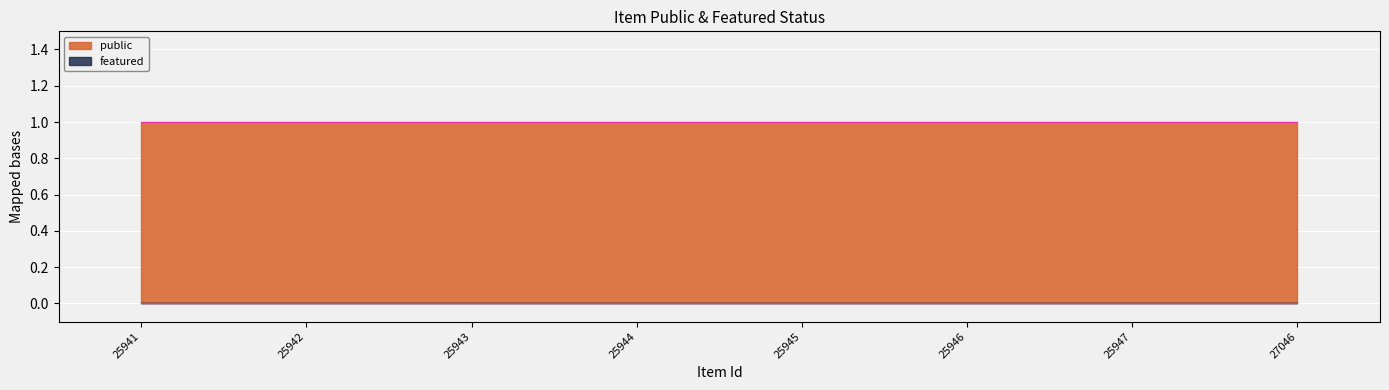

Reading left to right, transcribe all the data shown in this chart.

public: 25941=1	25942=1	25943=1	25944=1	25945=1	25946=1	25947=1	27046=1
featured: 25941=0	25942=0	25943=0	25944=0	25945=0	25946=0	25947=0	27046=0